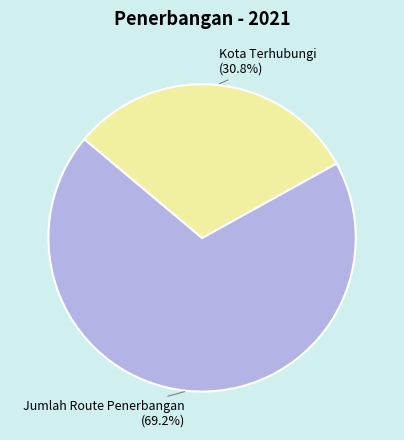

Approximately how many times larger is the value at Kota Terhubungi compared to Jumlah Route Penerbangan?

0.4